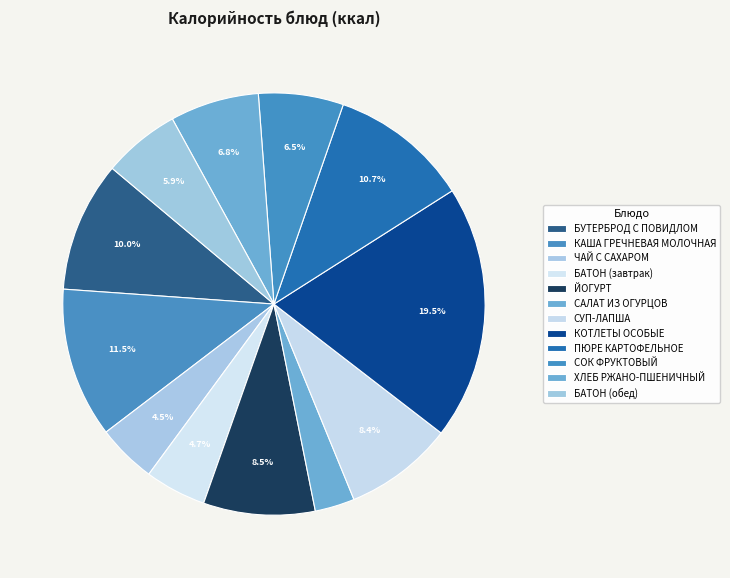

Does СУП-ЛАПША account for over 50% of the chart?

No